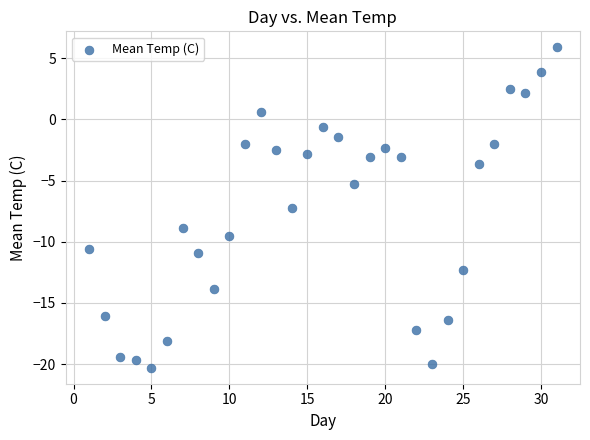

What is the range of X values (max minus min)?

30.0